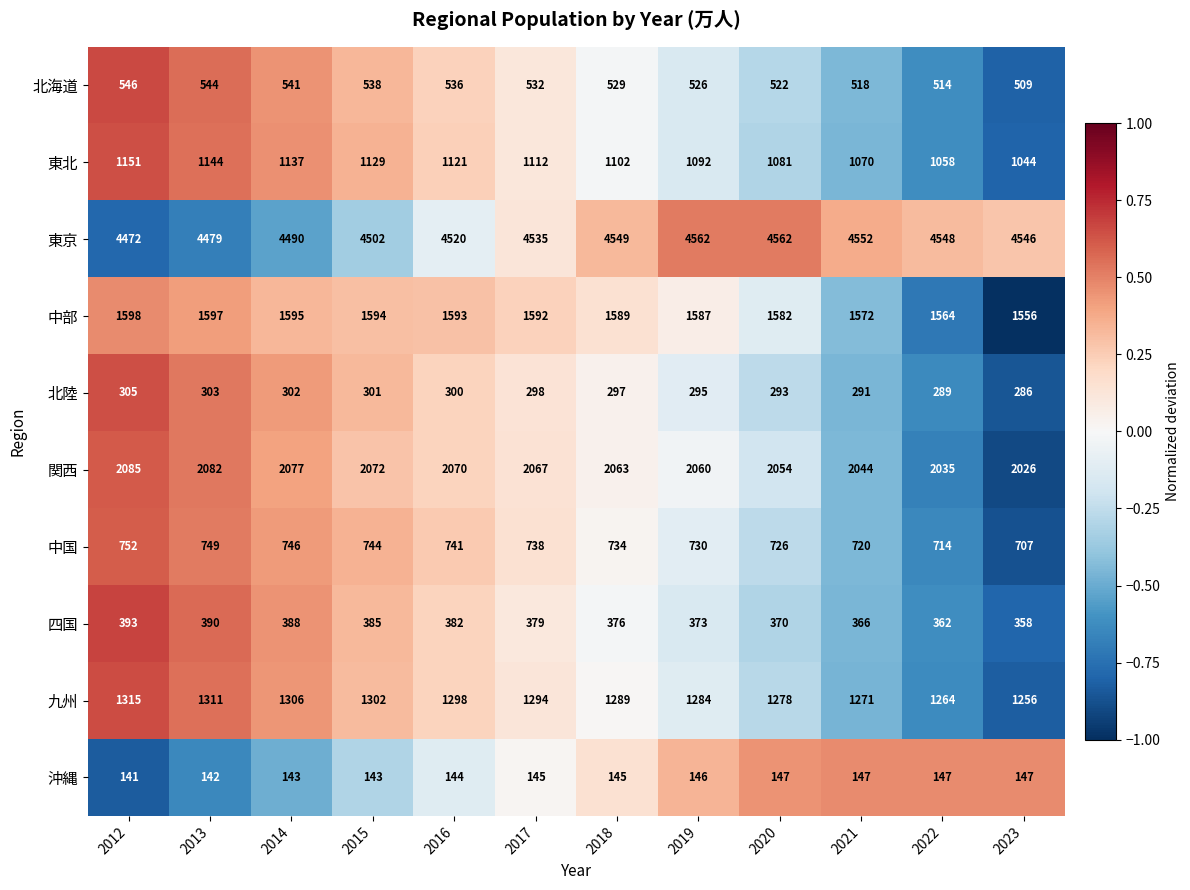

What is the highest value of the 中部 series?

1598